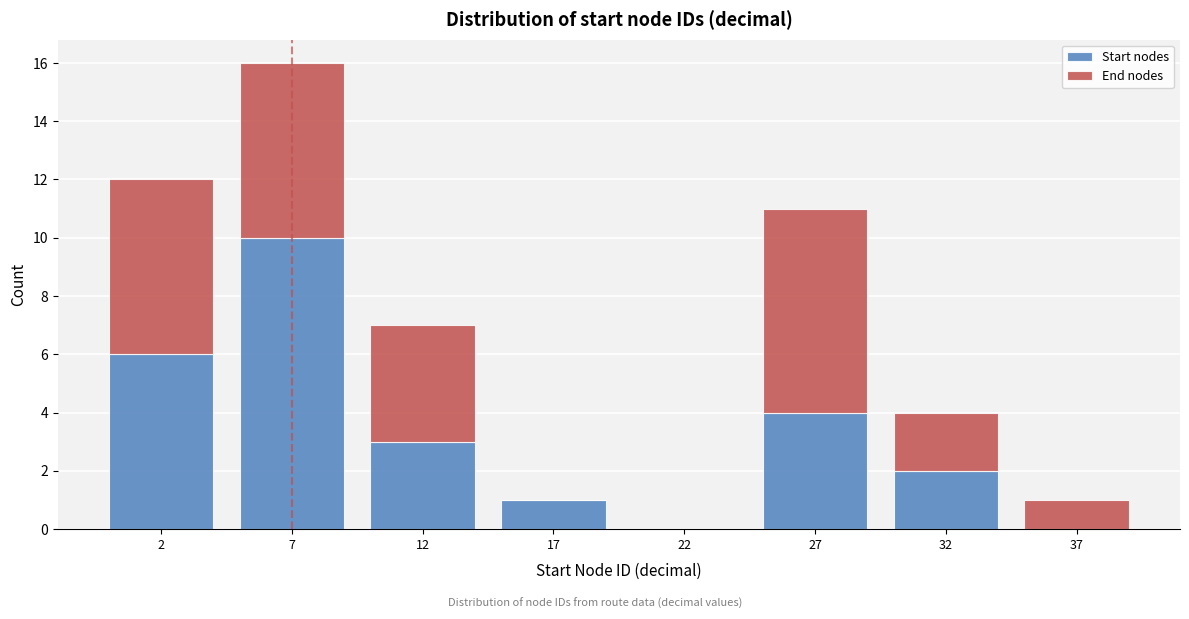

Reading left to right, transcribe the values for Start nodes.

2=6	7=10	12=3	17=1	22=0	27=4	32=2	37=0